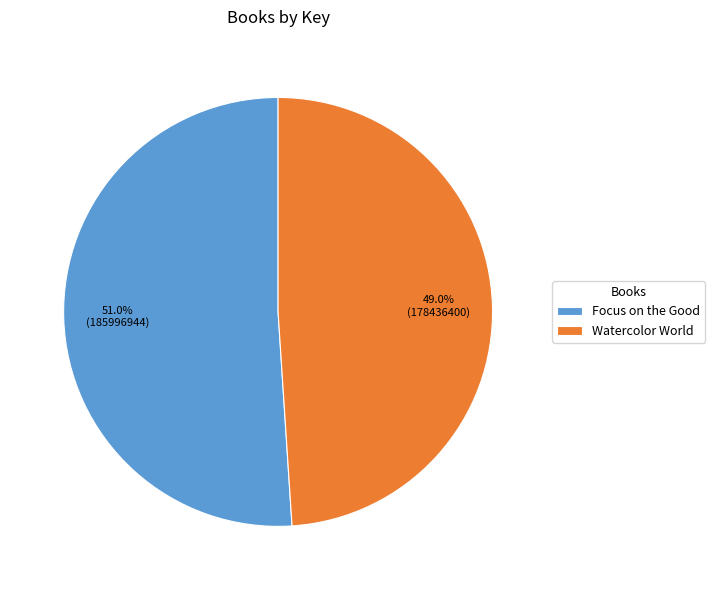

True or false: Focus on the Good accounts for 63% of the total.

False